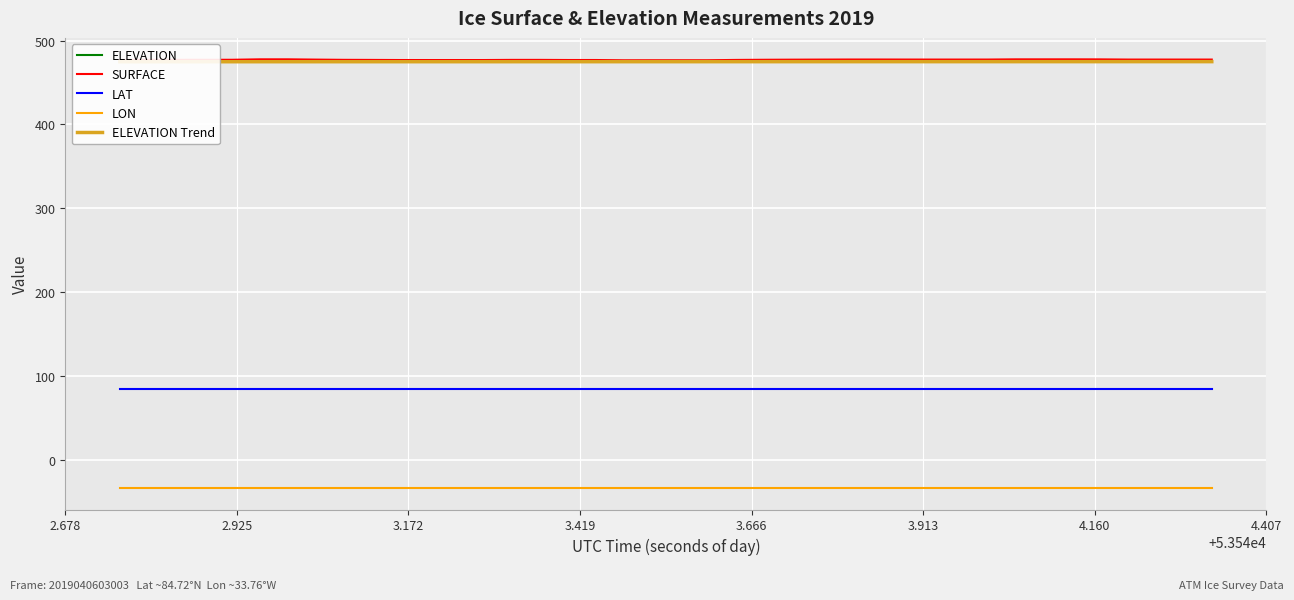

What is the difference between the maximum and second lowest values in the SURFACE series?

1.1